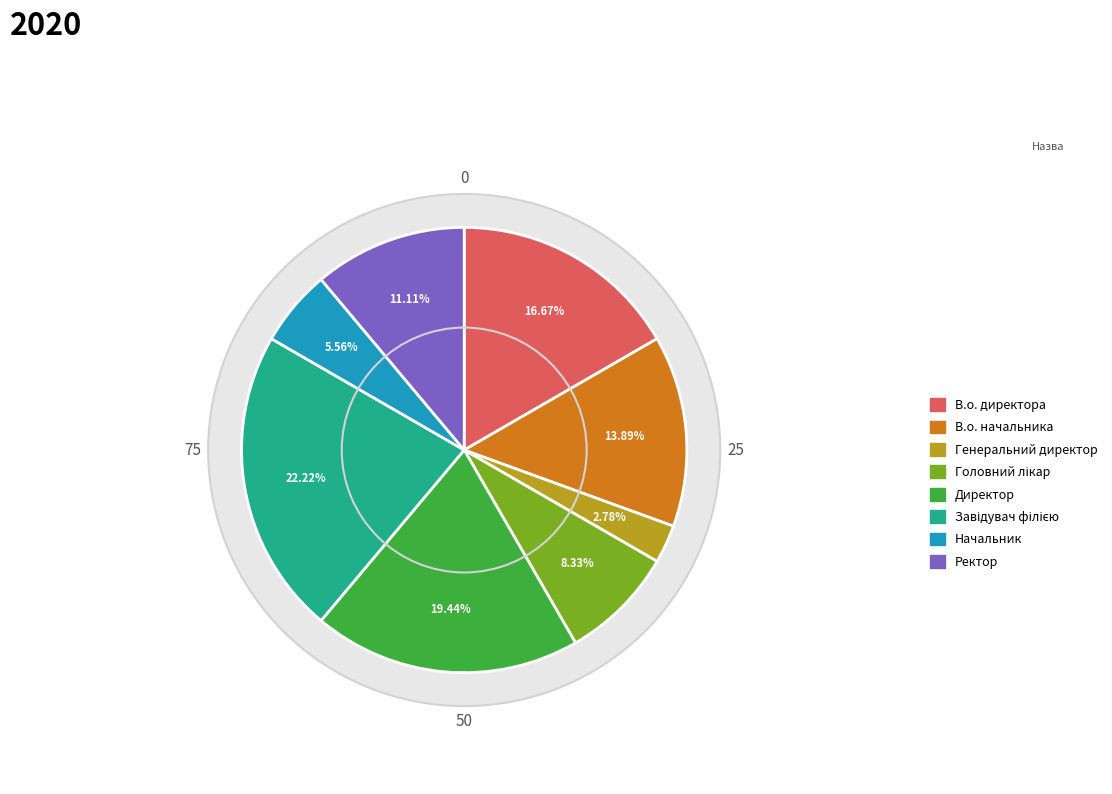

What percentage is the Головний лікар slice, to the nearest percent?

8%